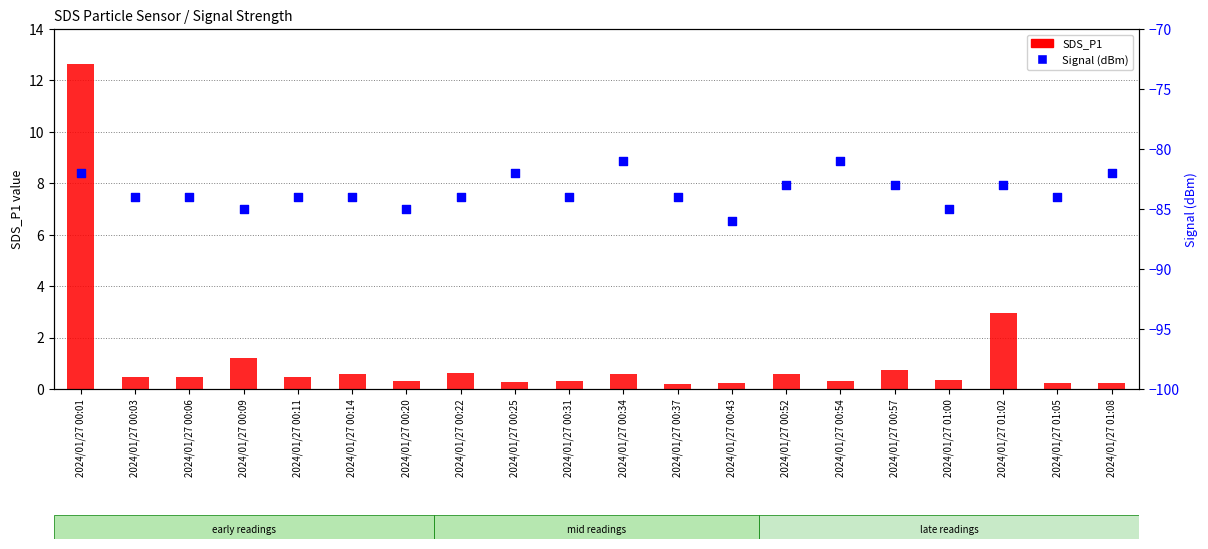

Is the value of Signal (dBm) at 2024/01/27 00:20 greater than the value of SDS_P1 at 2024/01/27 00:22?

No